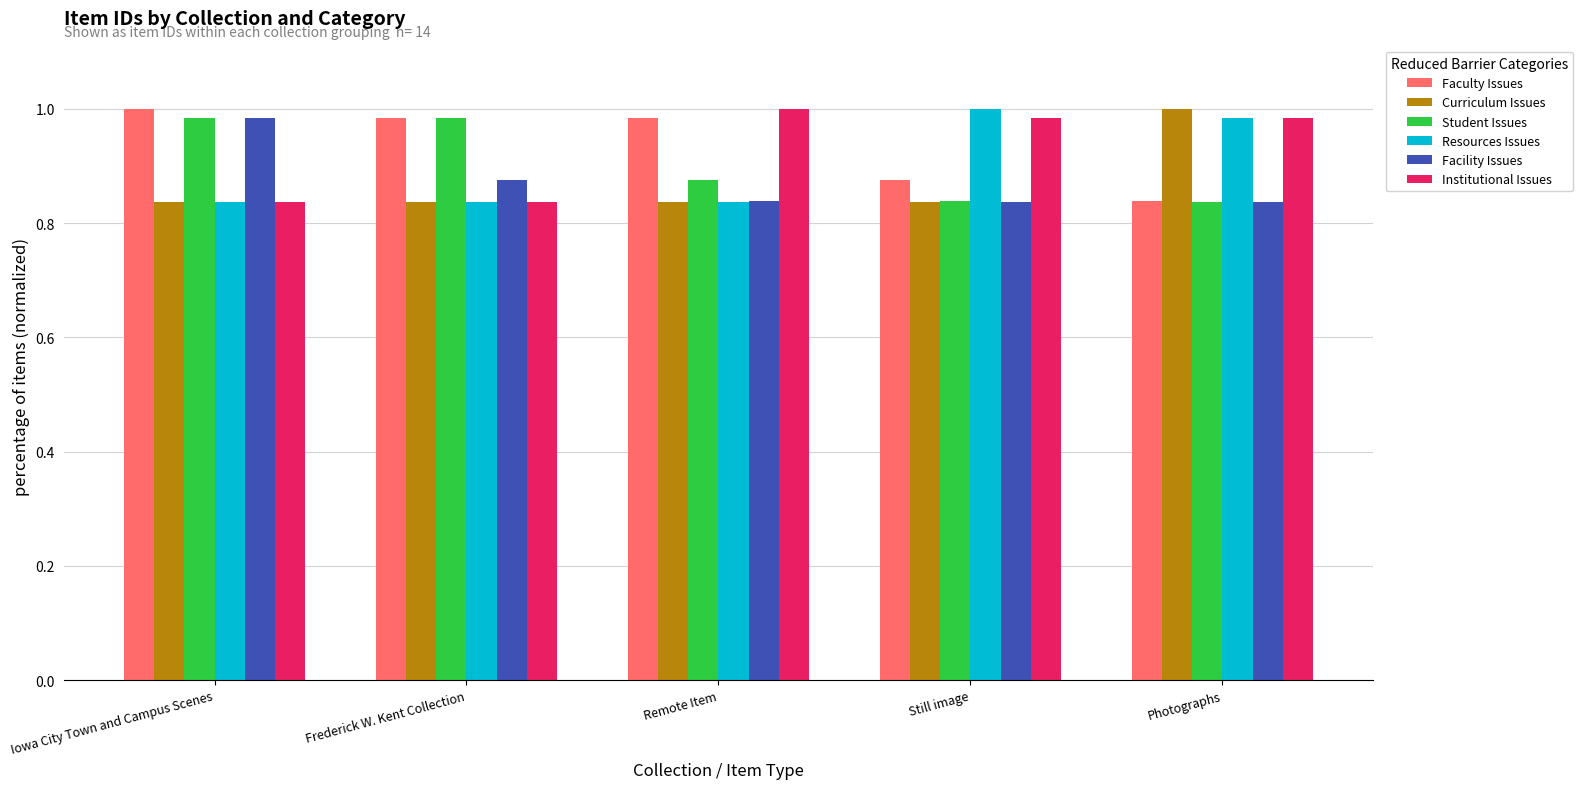

True or false: Institutional Issues has a value of 1.0 at Still image.

True